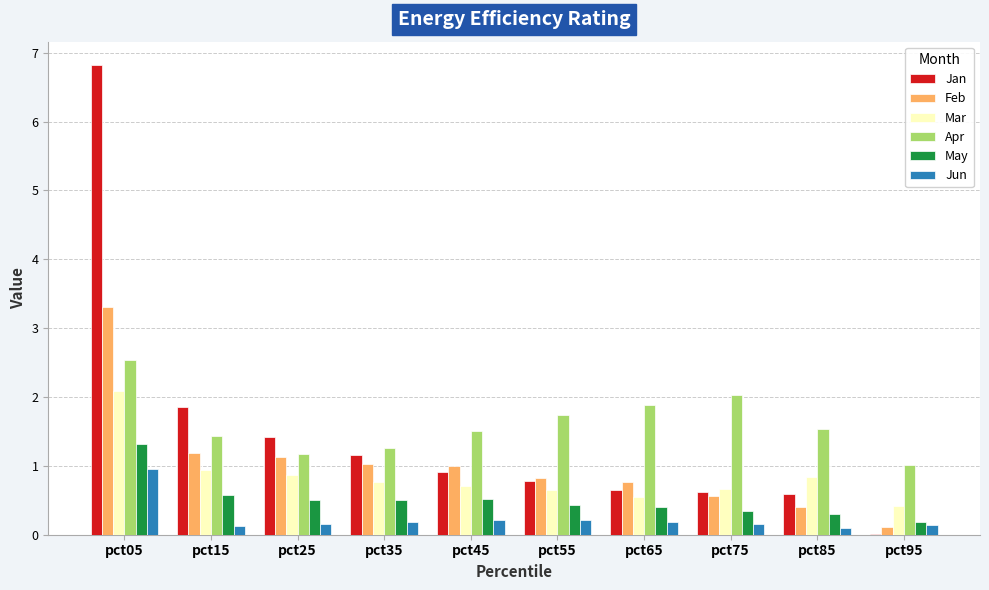

Between pct15 and pct75, which series saw the biggest shift?

Jan